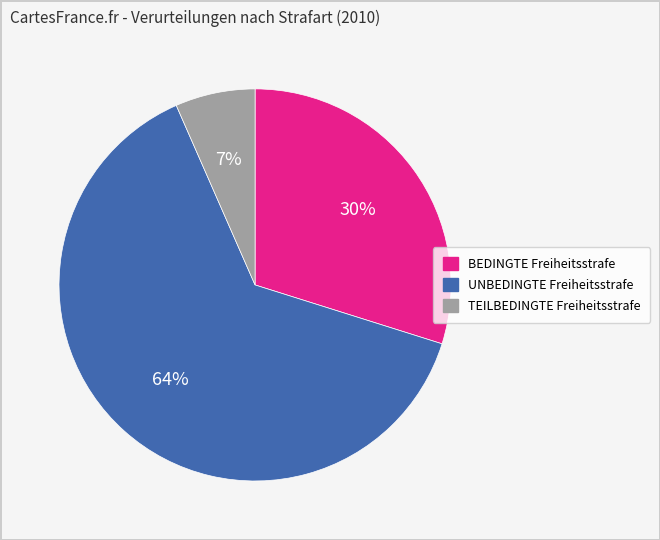

Is it true that BEDINGTE Freiheitsstrafe is 40% of the pie?

False